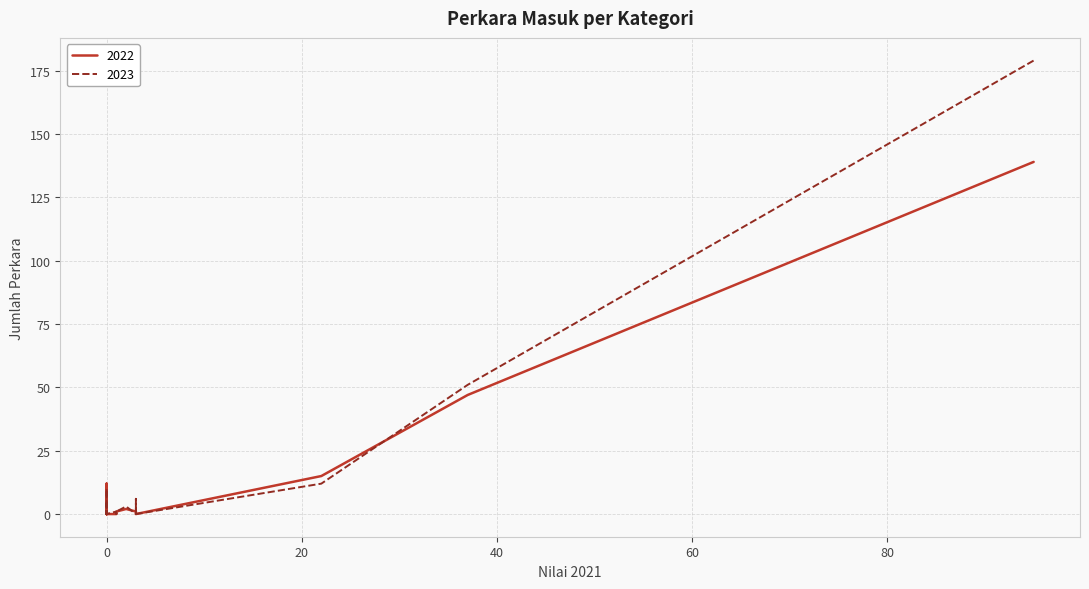

What is the sum of all 2022 values?

231